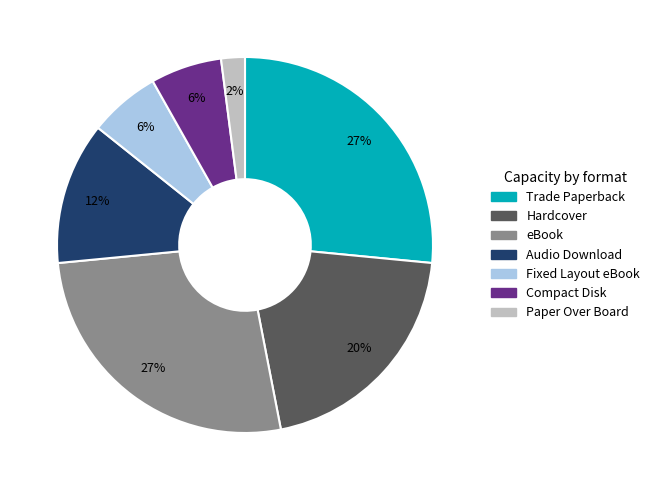

Combined, do Fixed Layout eBook and Audio Download account for over 50%?

No